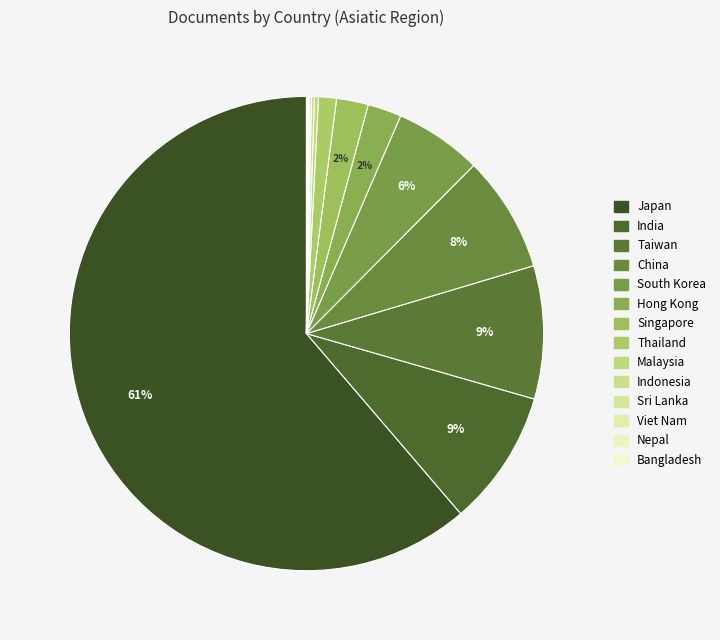

To the nearest percent, what is the combined percentage of Malaysia and Japan?

62%